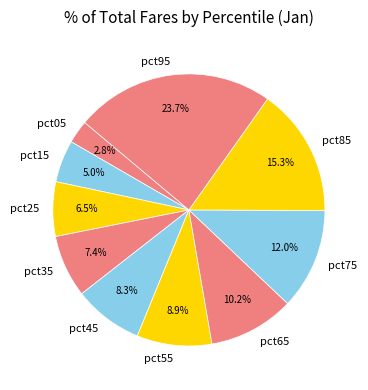

To the nearest percent, what percentage of the pie is pct75?

12%